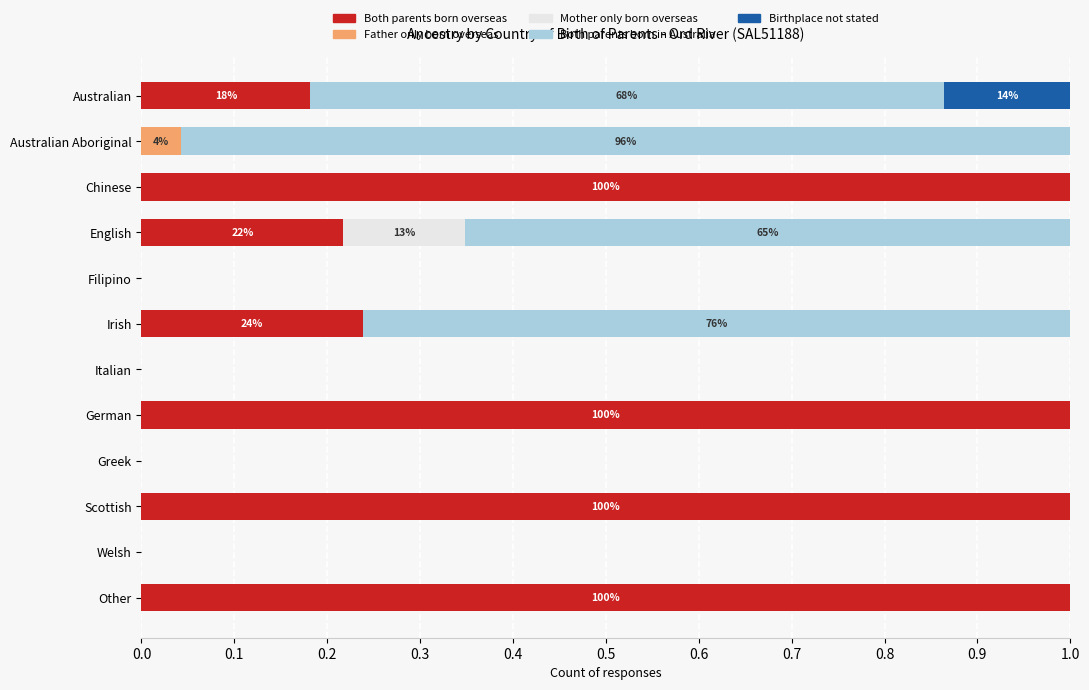

What is the sum of all Both parents born overseas values?

4.6